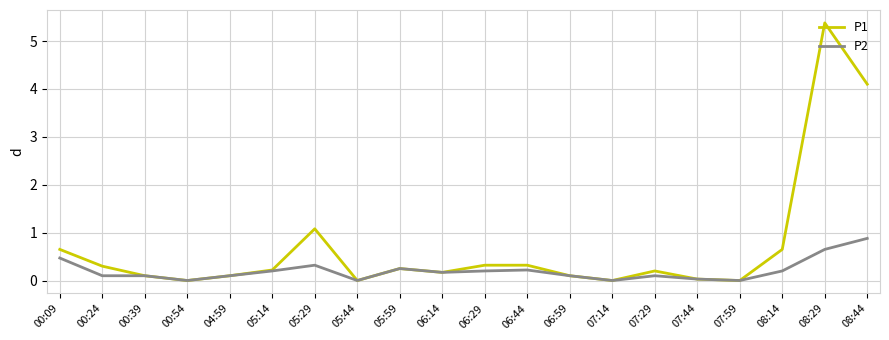

What position from the left is 08:29?

19